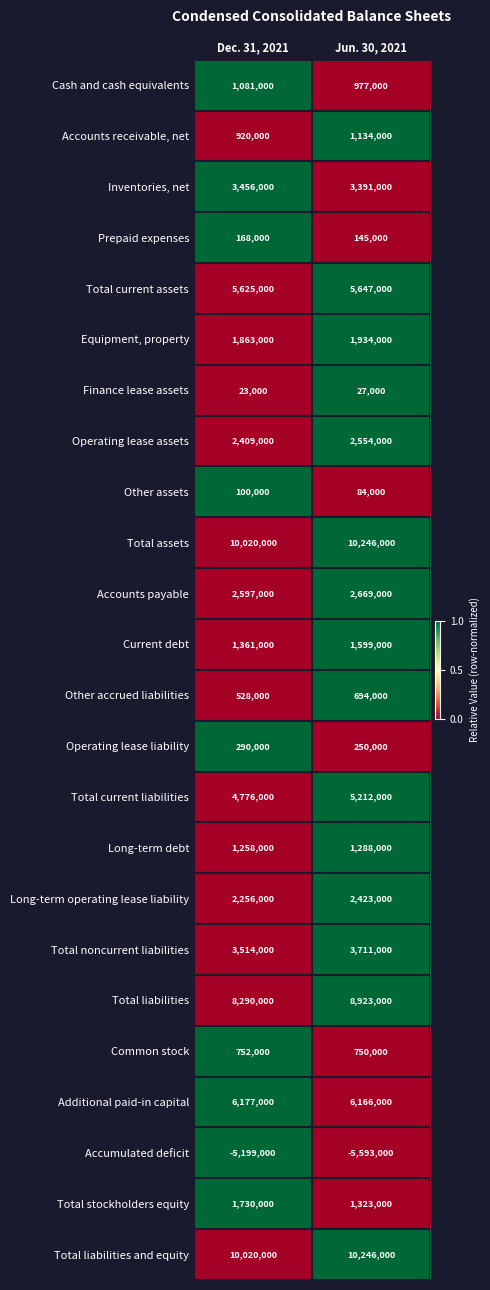

Is it true that Total noncurrent liabilities equals 2211684 at Dec. 31, 2021?

False